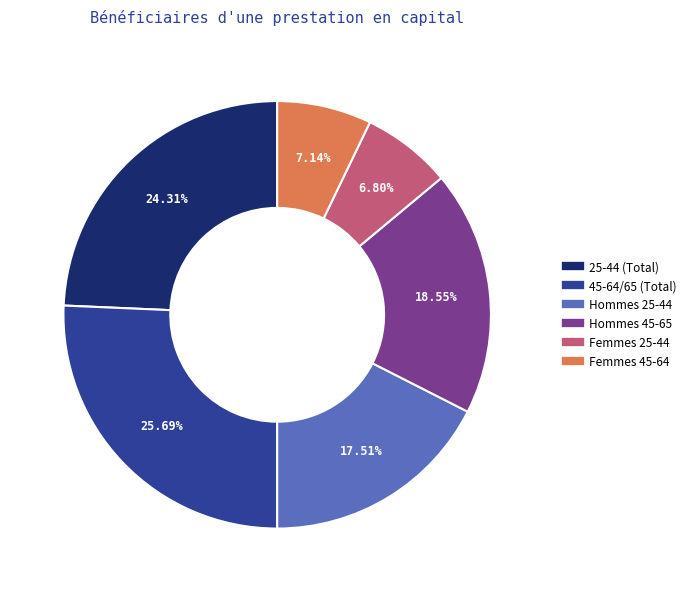

The 25-44 (Total) slice represents 39% of the pie. True or false?

False